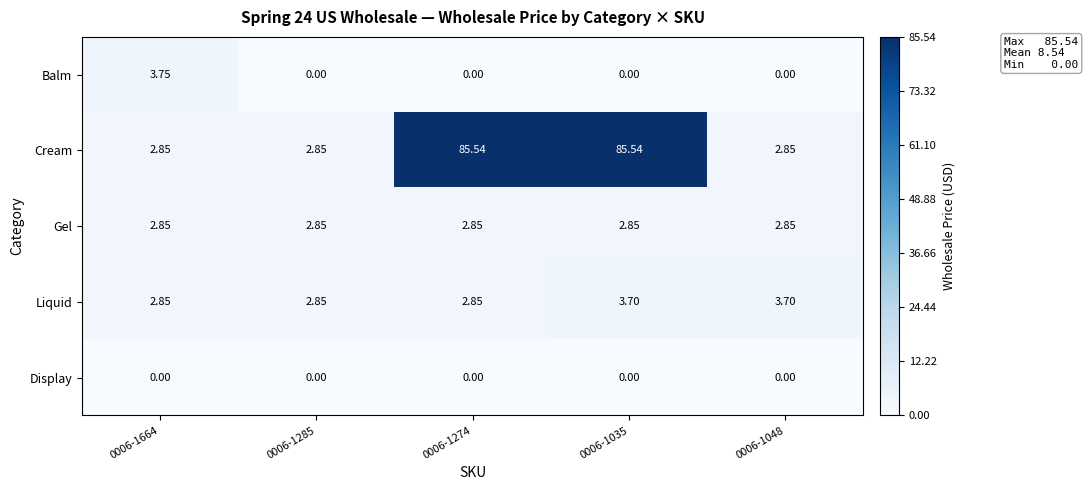

Which series changed the most between 0006-1664 and 0006-1048?

Balm